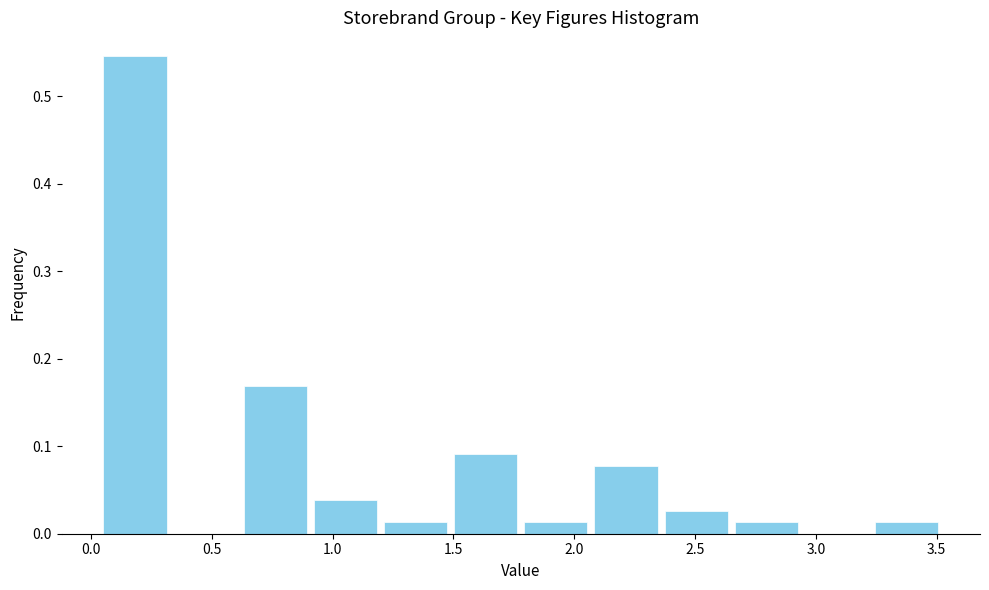

How tall is the bar that spans 1.20 to 1.50 on the x-axis? Neither the bar edges nor the heights are printed on the chart, so give them approximately, as read against the axes.

0.01